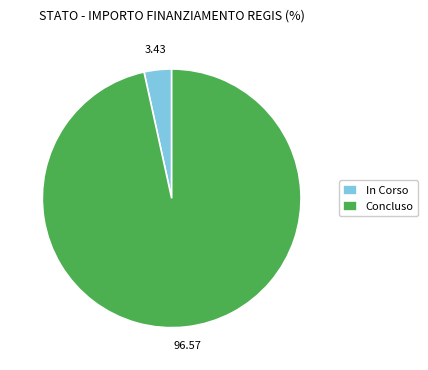

Does In Corso account for over 50% of the chart?

No